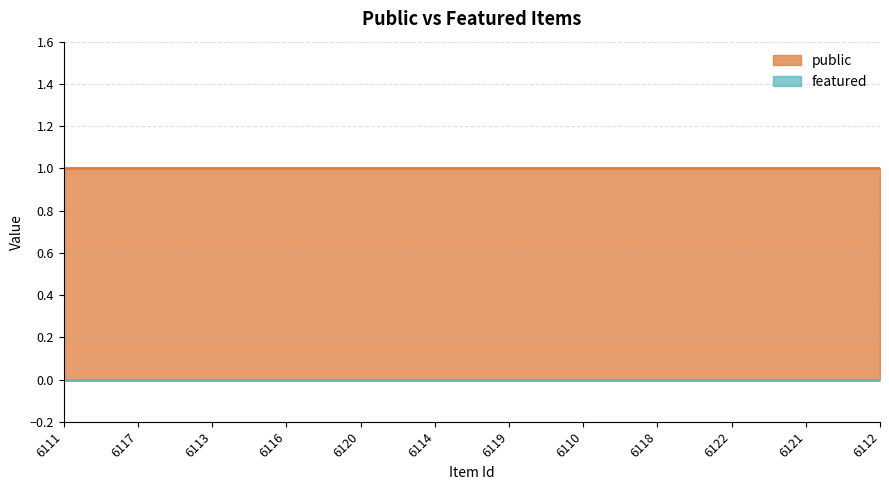

Where is public nearest to the value 1?

6111